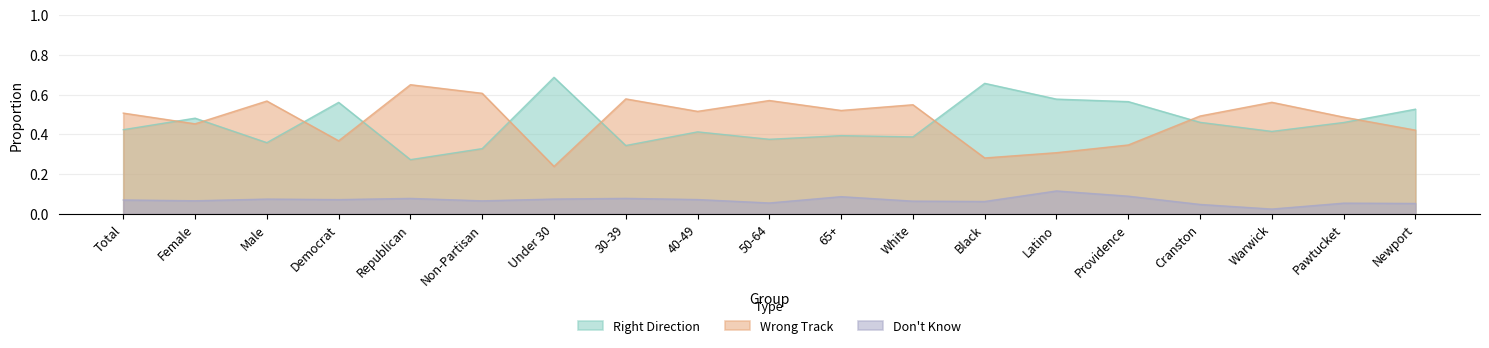

Where is the first local minimum for Right Direction?

Male